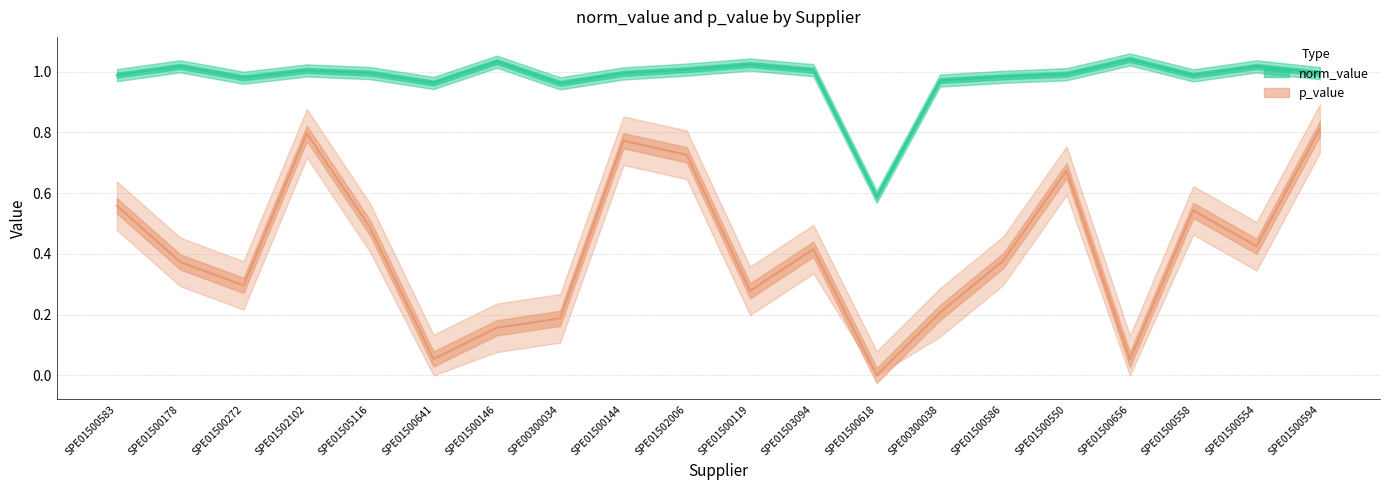

True or false: norm_value and p_value cross at least once.

False